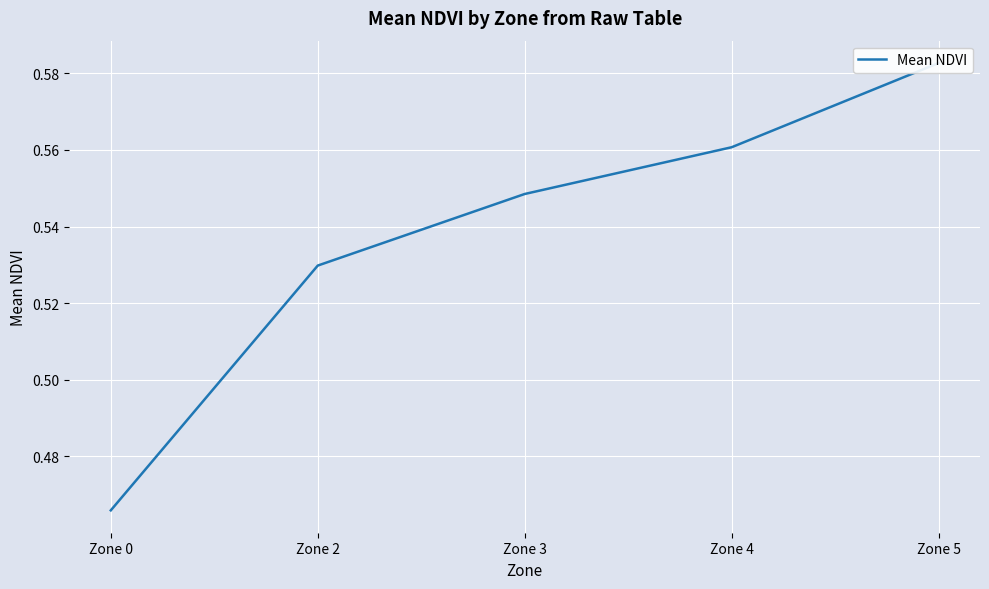

What is the value of the 1st point from the left?

0.5